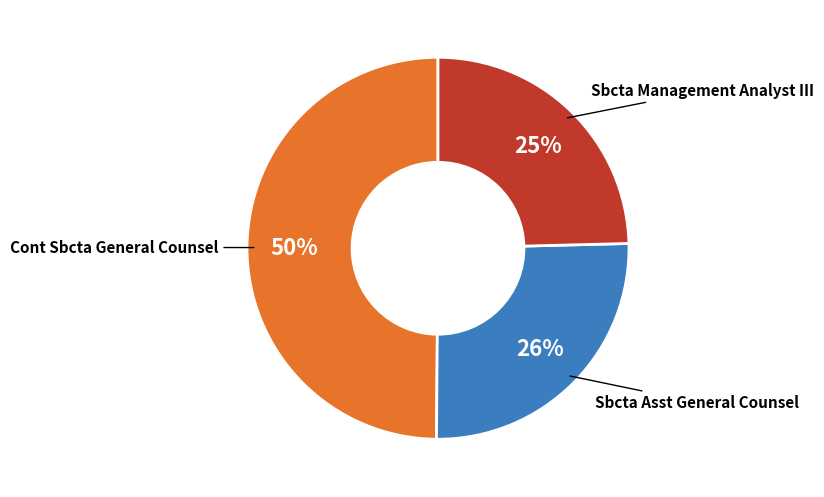

Does any single category account for the majority?

No